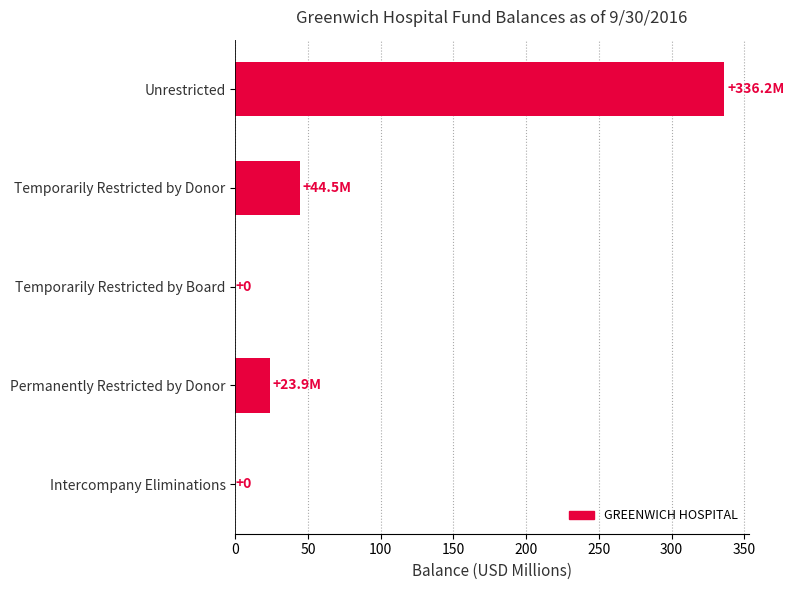

What is the change in value from Temporarily Restricted by Donor to Intercompany Eliminations?

-44.5